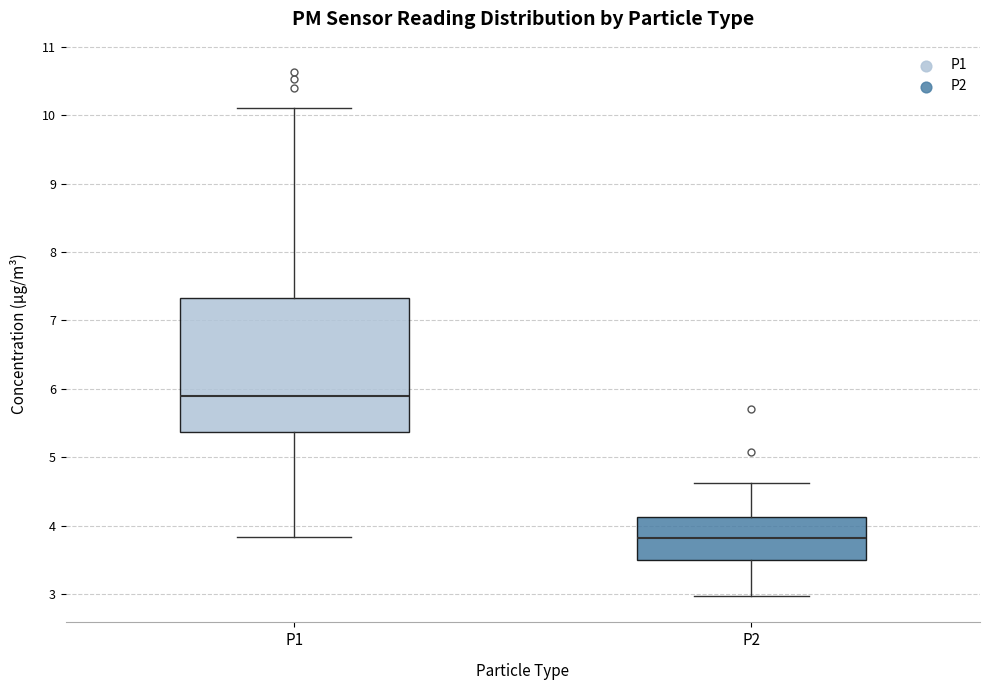

Reading left to right, transcribe this box plot: for each box, give where its median line is, the range the box spans, and where its two whiskers end, as read against the y-axis. The values are not printed on the chart, so give them approximately, as read against the axis.

P1: median 5.9, box 5.4 to 7.3, whiskers 3.8 to 10.1
P2: median 3.8, box 3.5 to 4.1, whiskers 3.0 to 4.6